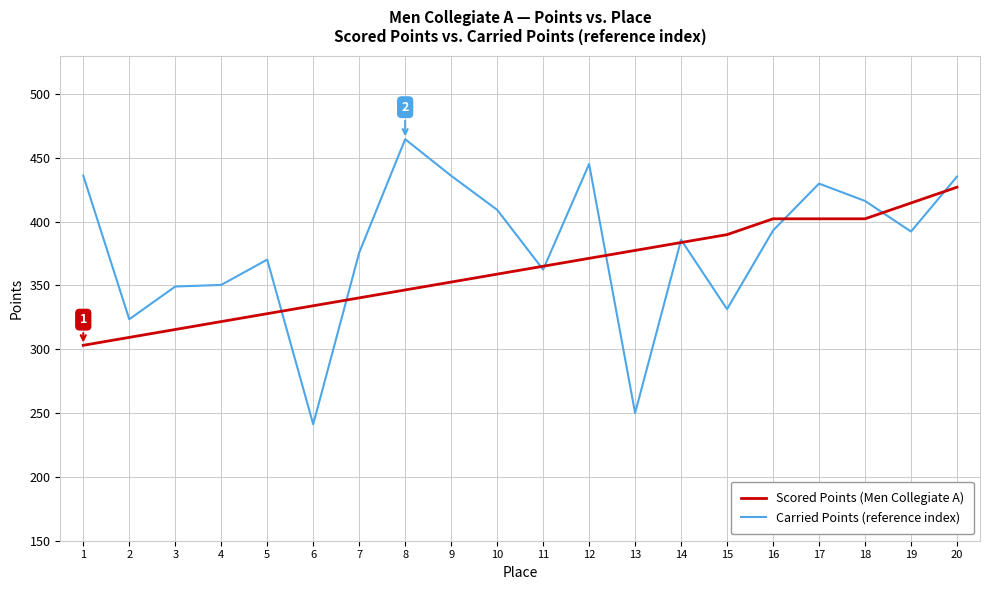

What is the spread (max minus min) of values at 8?

118.1